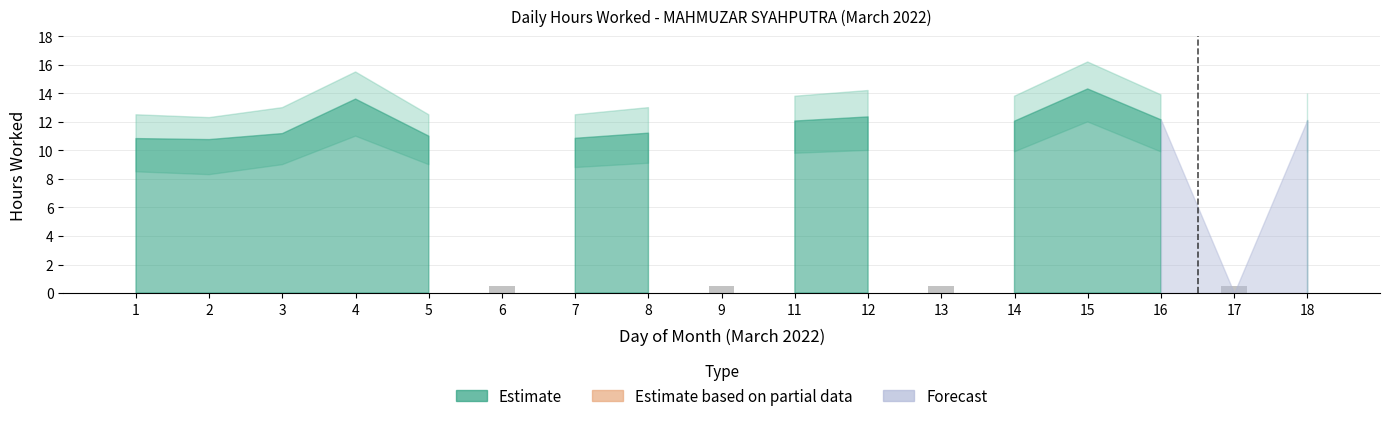

How many data points does each series have?

17